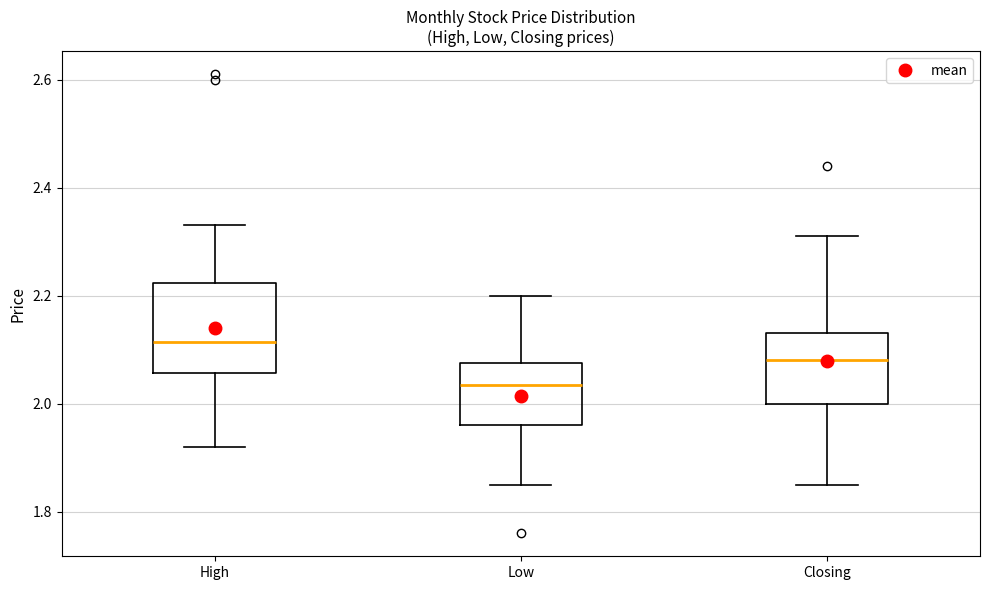

Which box has the highest median line?

High